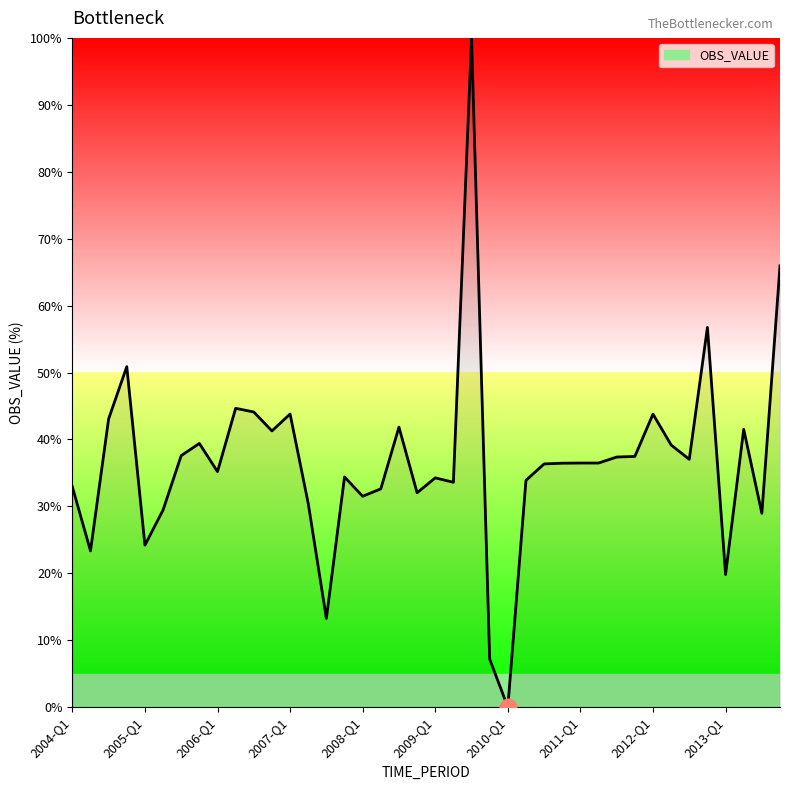

What is the difference between the maximum and minimum values?

100.0